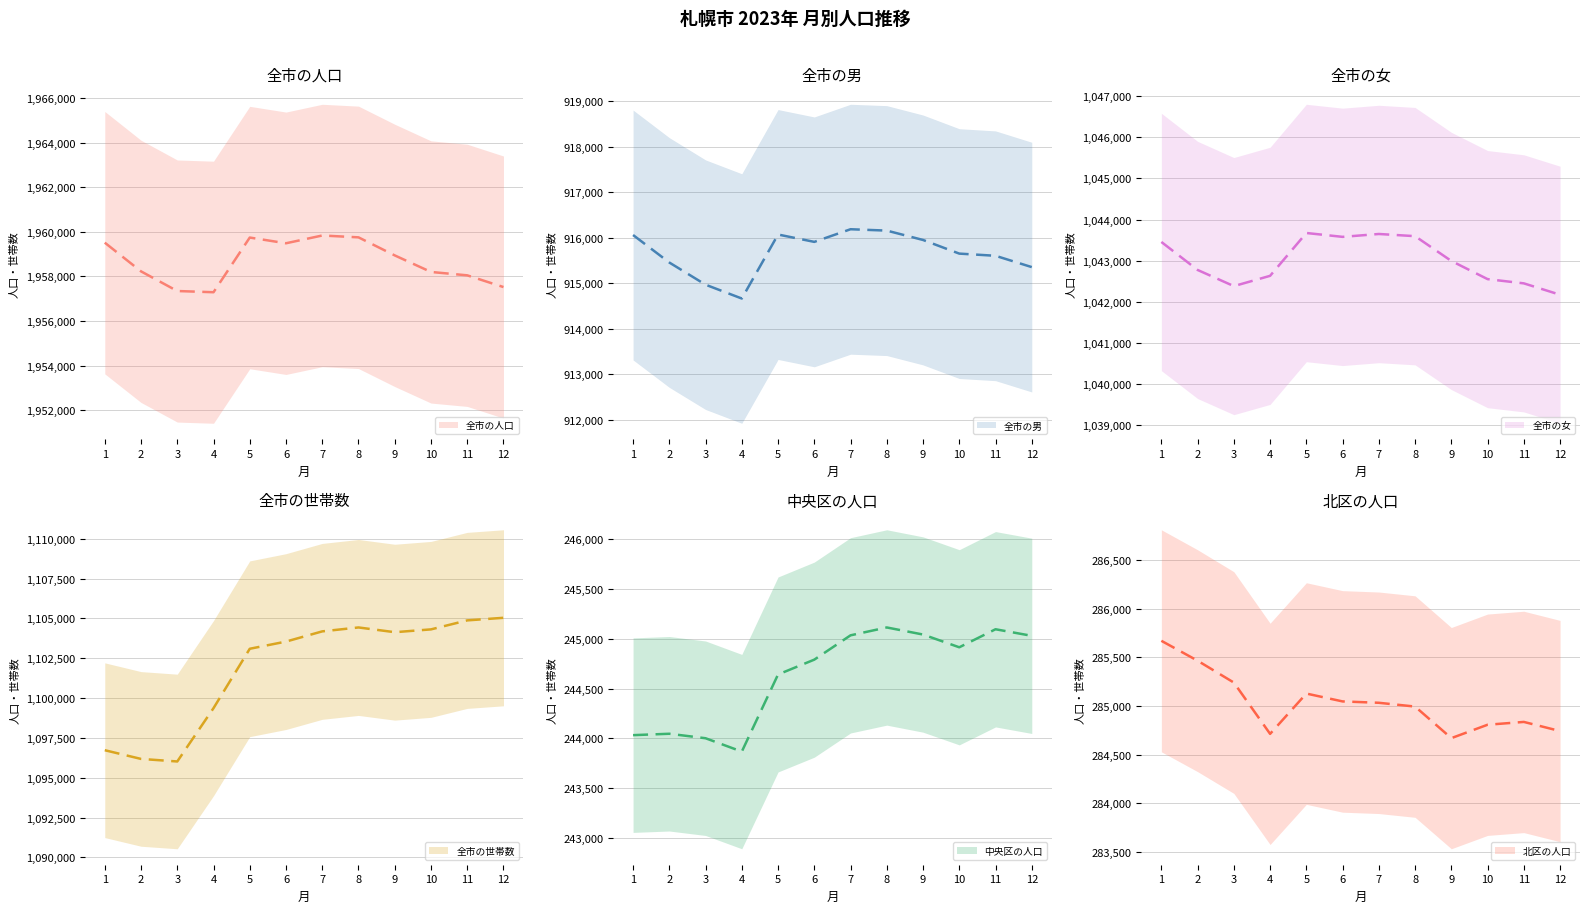

Reading right to left, transcribe all the data shown in this chart.

全市の人口: 12=1957522	11=1958048	10=1958199	9=1958941	8=1959750	7=1959833	6=1959485	5=1959741	4=1957291	3=1957345	2=1958226	1=1959512
全市の男: 12=915352	11=915601	10=915649	9=915949	8=916155	7=916185	6=915907	5=916069	4=914661	3=914965	2=915453	1=916058
全市の女: 12=1042170	11=1042447	10=1042550	9=1042992	8=1043595	7=1043648	6=1043578	5=1043672	4=1042630	3=1042380	2=1042773	1=1043454
全市の世帯数: 12=1105041	11=1104879	10=1104314	9=1104137	8=1104435	7=1104189	6=1103548	5=1103097	4=1099369	3=1096022	2=1096182	1=1096729
中央区の人口: 12=245029	11=245095	10=244914	9=245042	8=245113	7=245034	6=244790	5=244641	4=243867	3=244001	2=244046	1=244032
北区の人口: 12=284742	11=284836	10=284807	9=284669	8=284994	7=285033	6=285047	5=285128	4=284713	3=285241	2=285466	1=285671